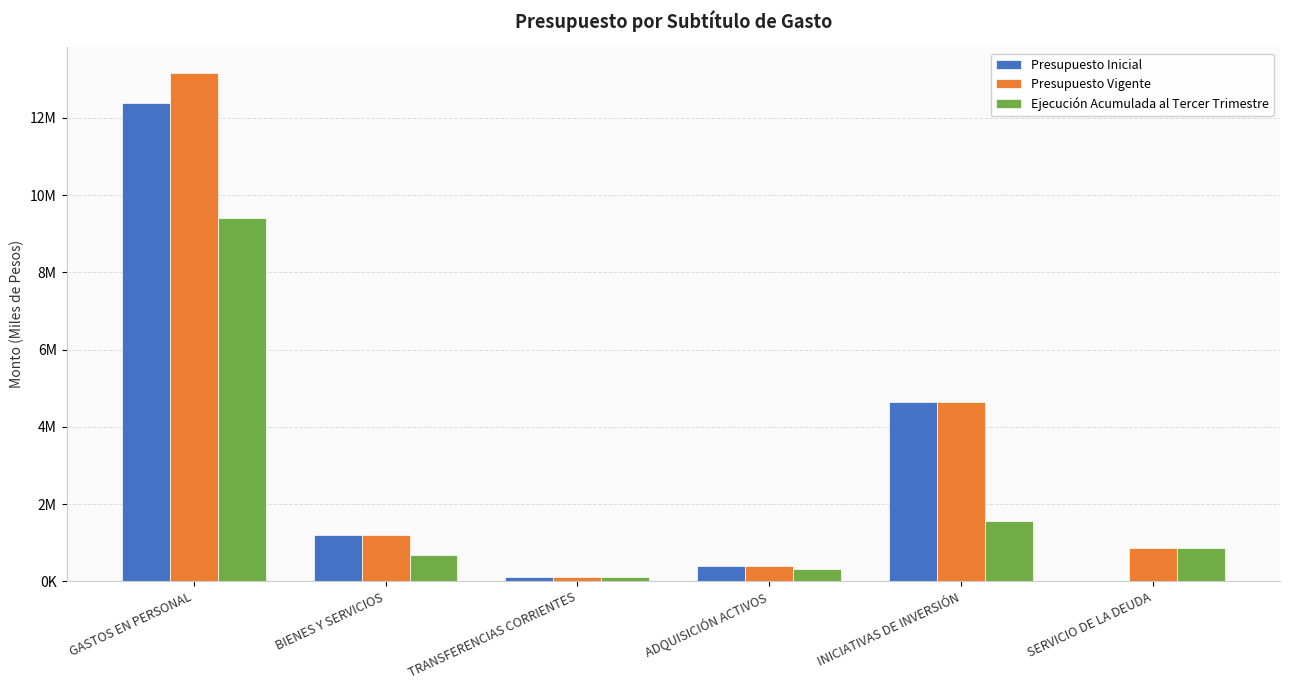

Reading left to right, what are all the values shown in this chart?

Presupuesto Inicial: GASTOS EN PERSONAL=12373793	BIENES Y SERVICIOS=1195198	TRANSFERENCIAS CORRIENTES=123030	ADQUISICIÓN ACTIVOS=403403	INICIATIVAS DE INVERSIÓN=4649442	SERVICIO DE LA DEUDA=1000
Presupuesto Vigente: GASTOS EN PERSONAL=13164278	BIENES Y SERVICIOS=1195198	TRANSFERENCIAS CORRIENTES=123030	ADQUISICIÓN ACTIVOS=403403	INICIATIVAS DE INVERSIÓN=4649442	SERVICIO DE LA DEUDA=860033
Ejecución Acumulada al Tercer Trimestre: GASTOS EN PERSONAL=9401473	BIENES Y SERVICIOS=674710	TRANSFERENCIAS CORRIENTES=123030	ADQUISICIÓN ACTIVOS=322340	INICIATIVAS DE INVERSIÓN=1558672	SERVICIO DE LA DEUDA=860033